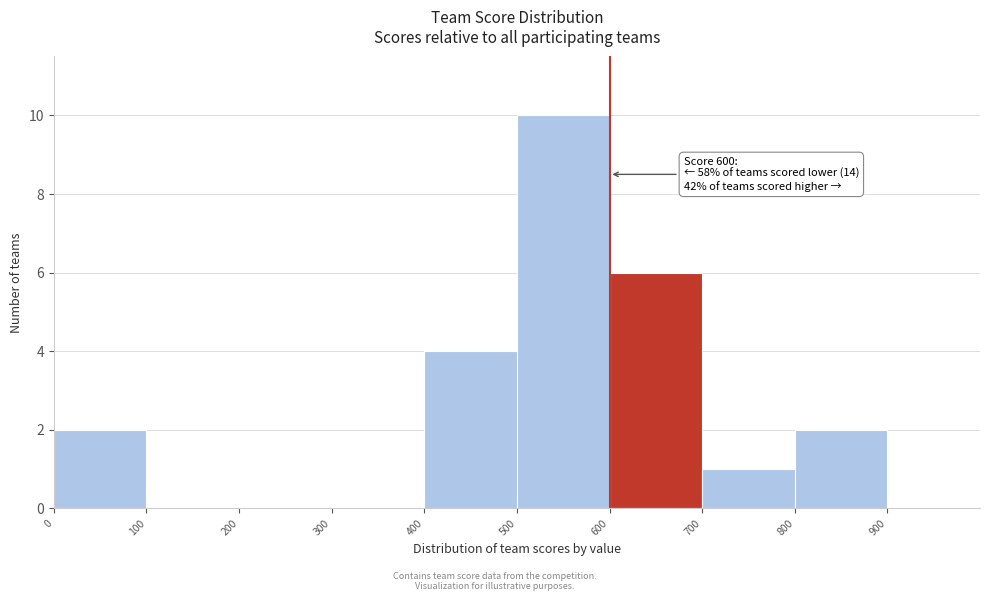

Over which range of the x-axis is the bar tallest?

500 to 600